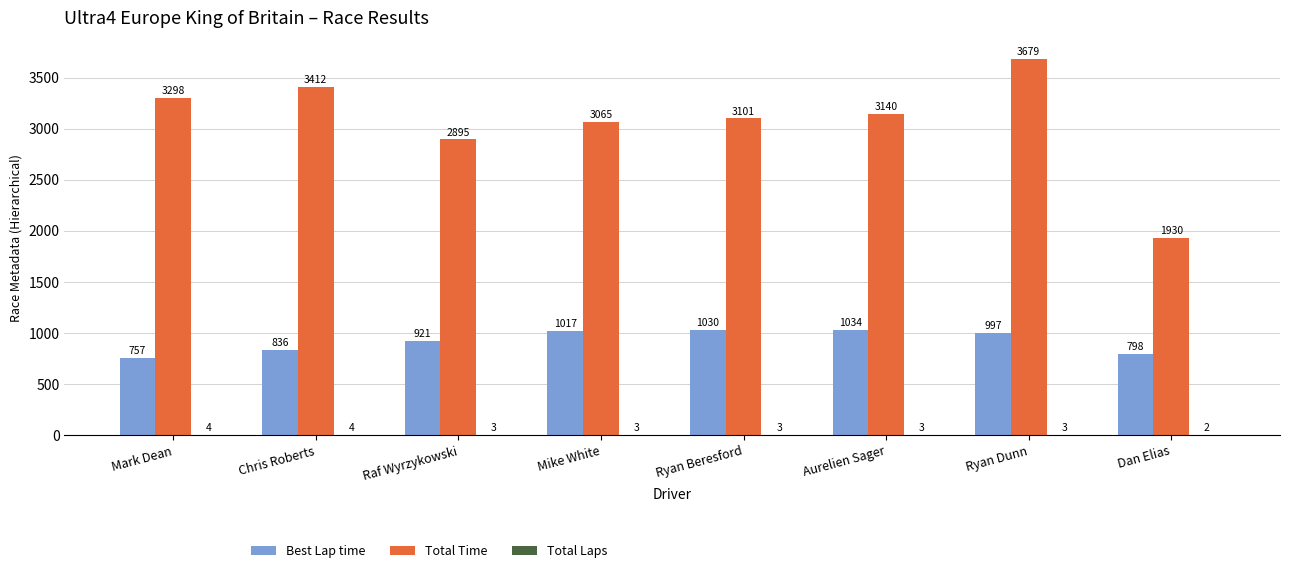

Which series has the largest total across all categories?

Total Time